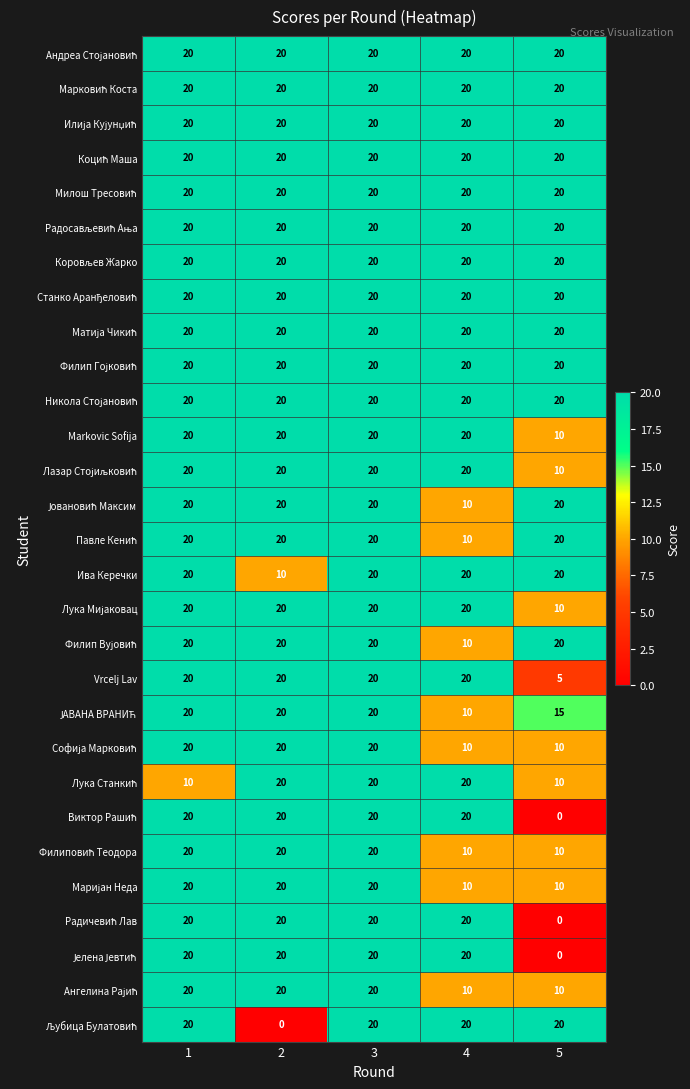

What is the maximum value shown in the chart?

20